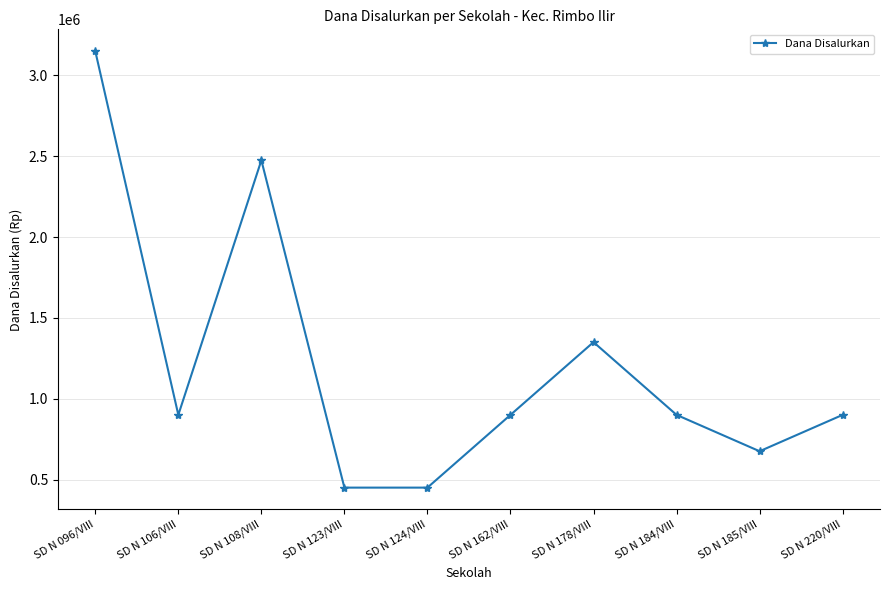

What is the difference between the second highest and second lowest values?

2025000